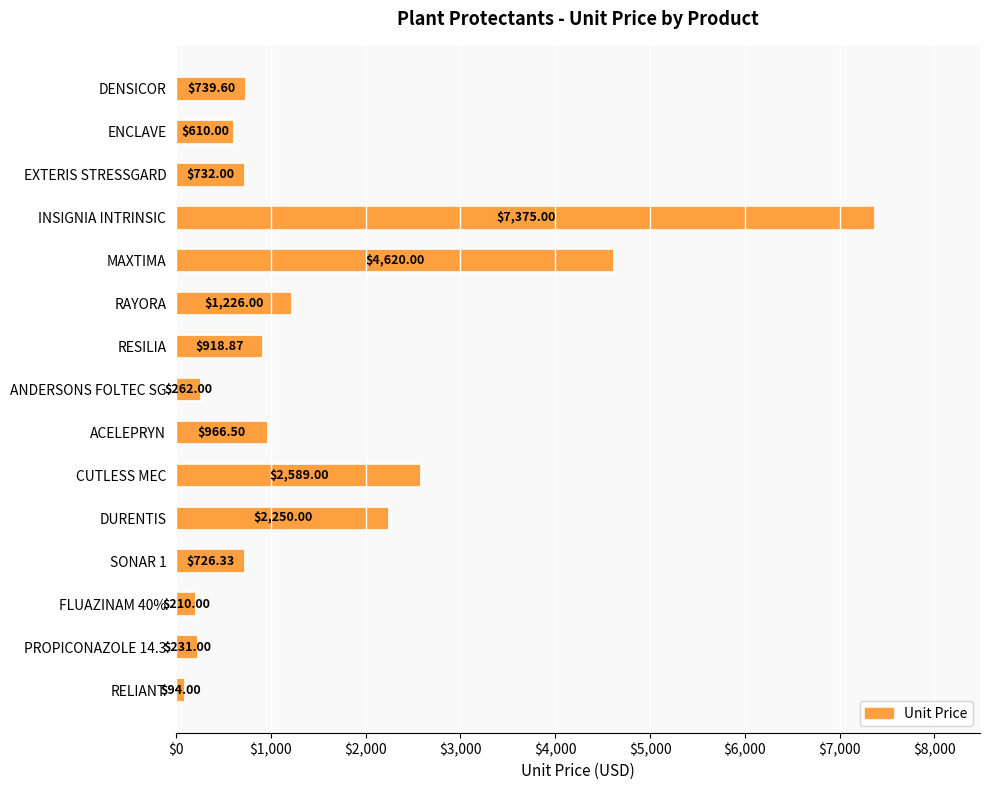

What is the label of the 13th bar from the bottom?

EXTERIS STRESSGARD